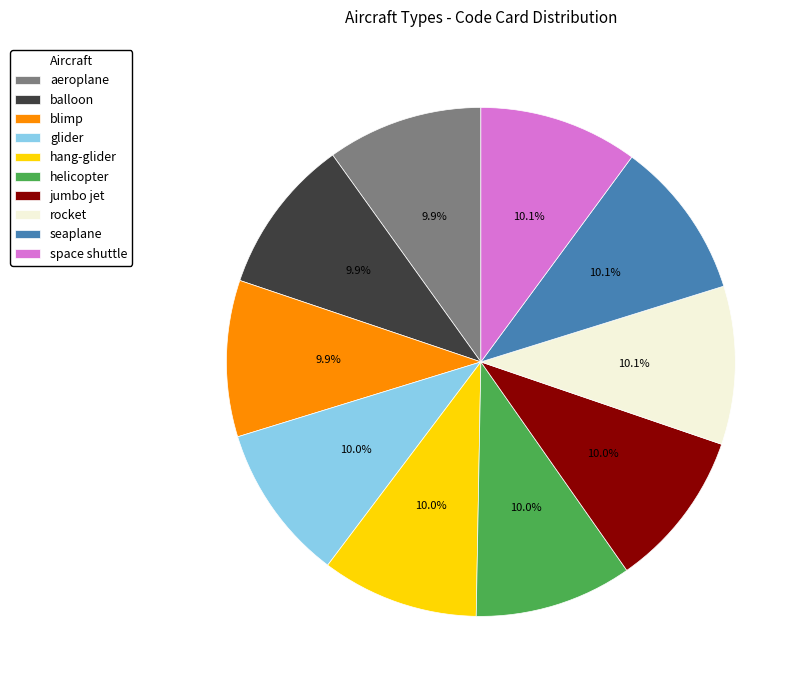

To the nearest percent, what portion does helicopter represent?

10%